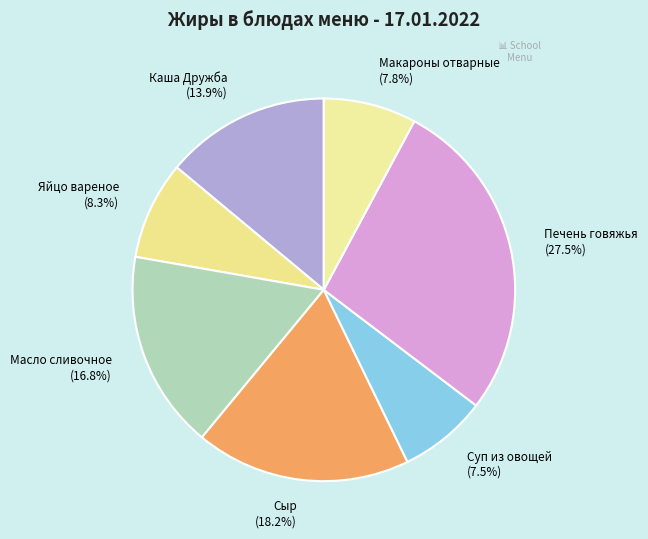

Which category has the biggest portion of the pie?

Печень говяжья